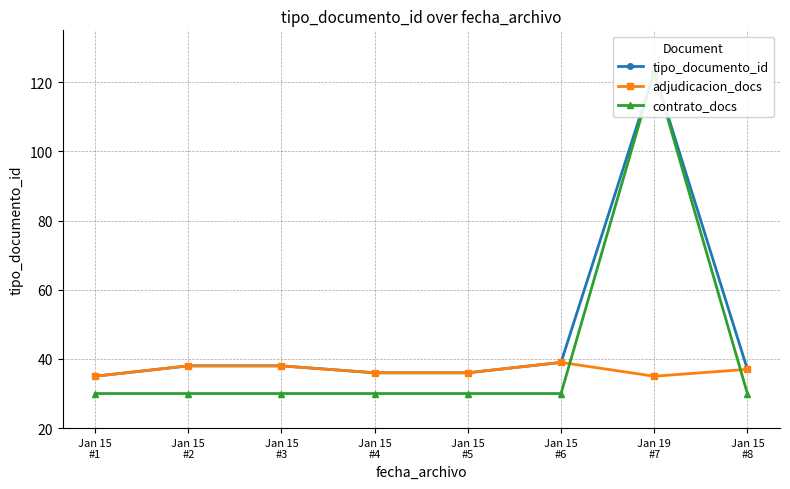

What is the difference between the maximum and minimum values in the tipo_documento_id series?

88